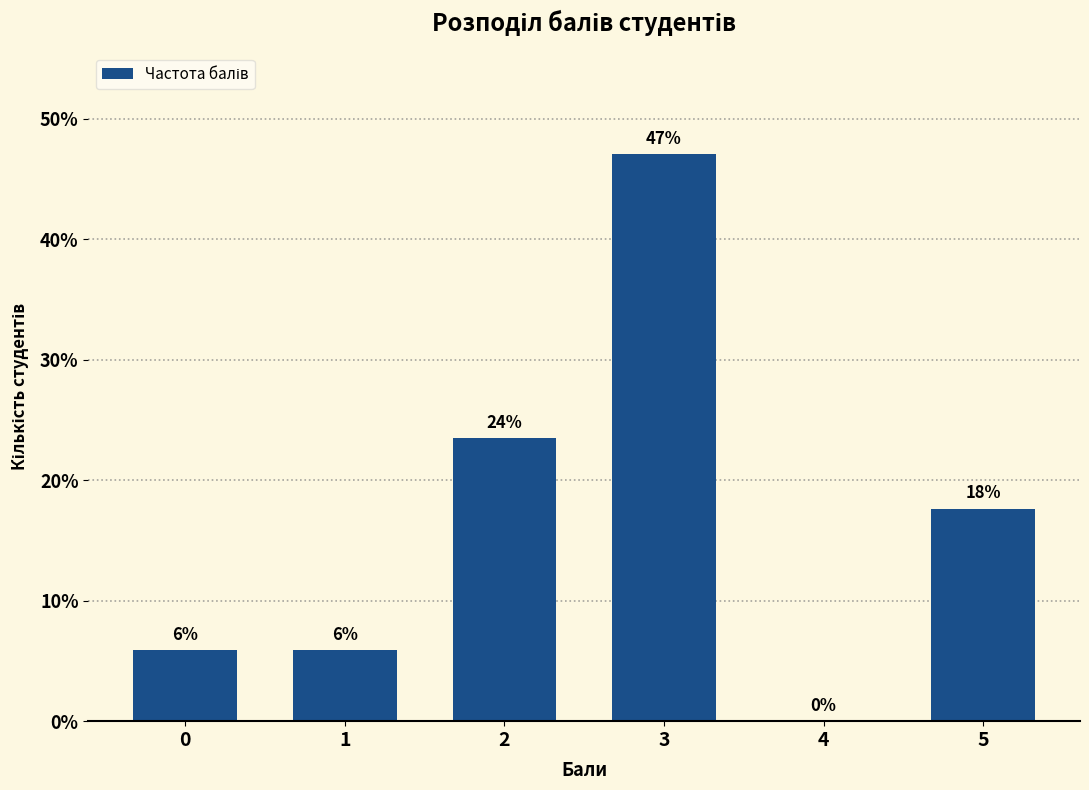

What is the approximate value at 3?

47.1